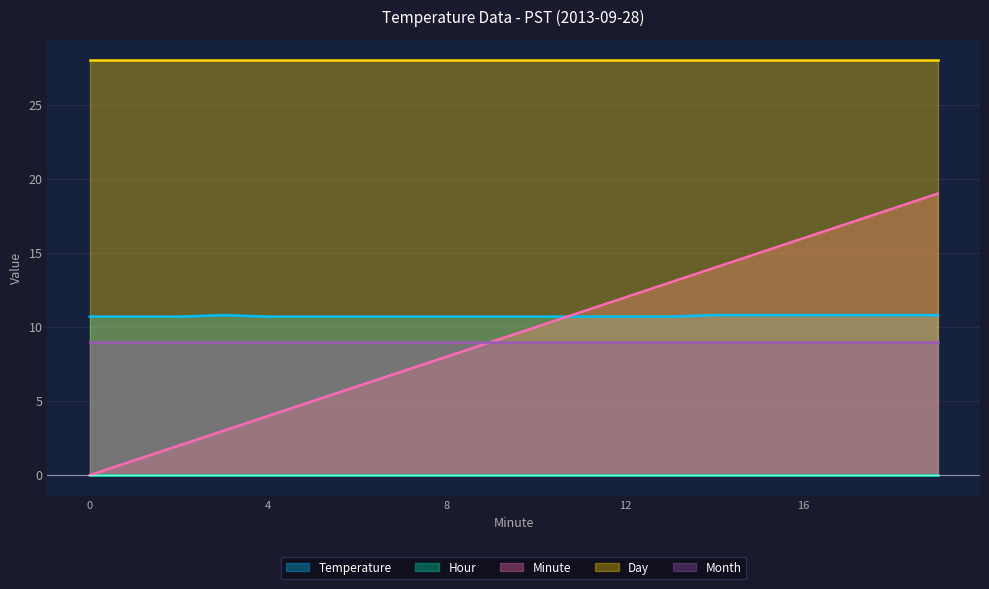

At which category is the sum across all series the highest?

19